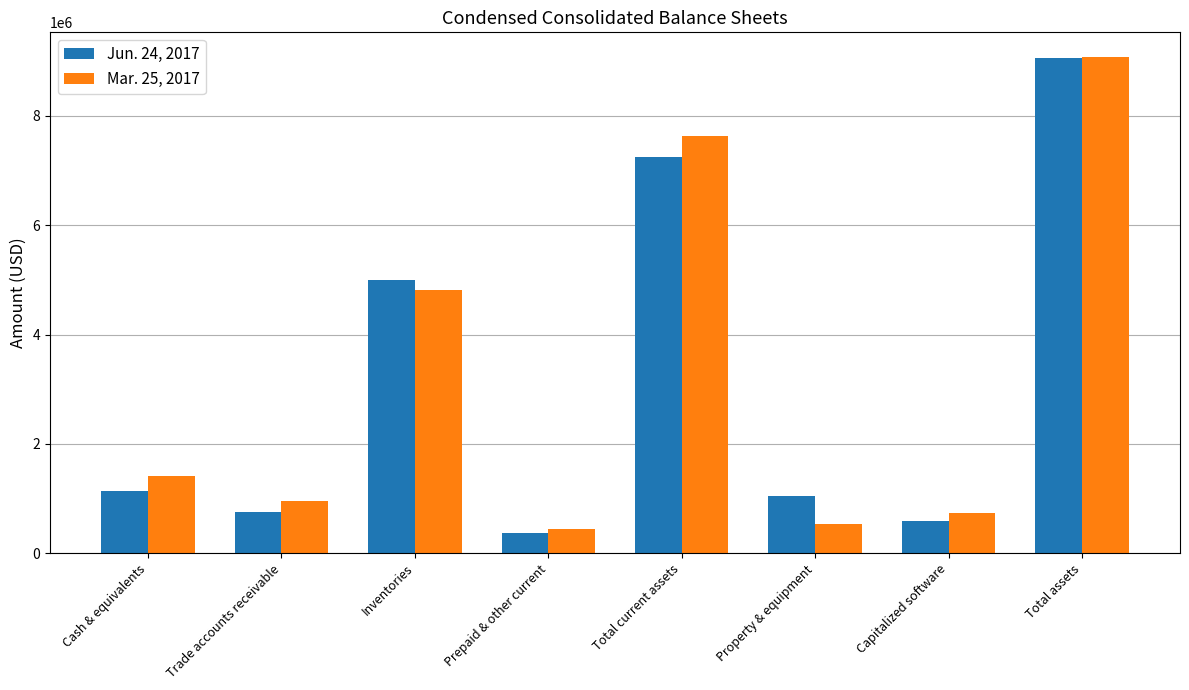

What is the difference between the maximum and second lowest values in the Mar. 25, 2017 series?

8546000